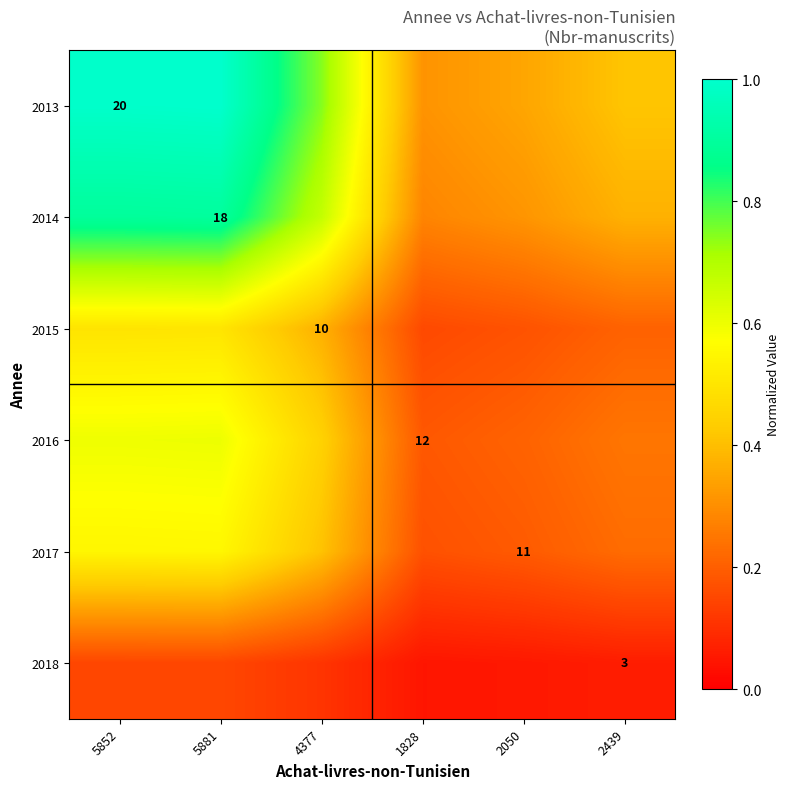

The value of 2018 at 5881 is 0.1. True or false?

True